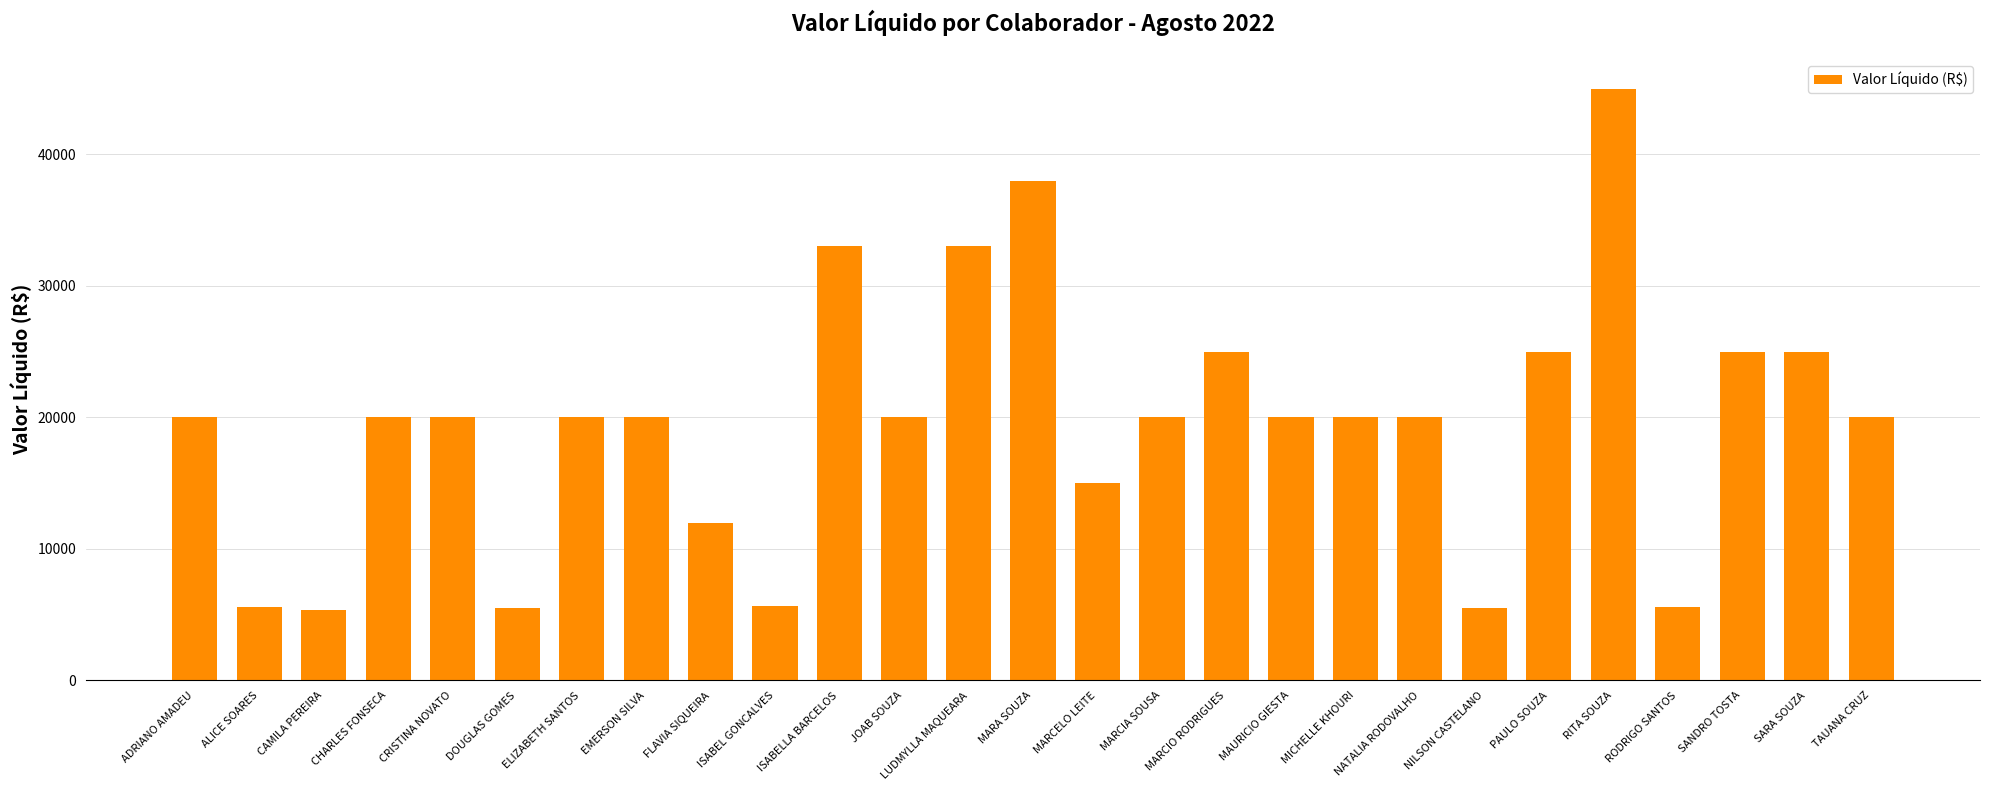

Read the value at CHARLES FONSECA.

20000.0